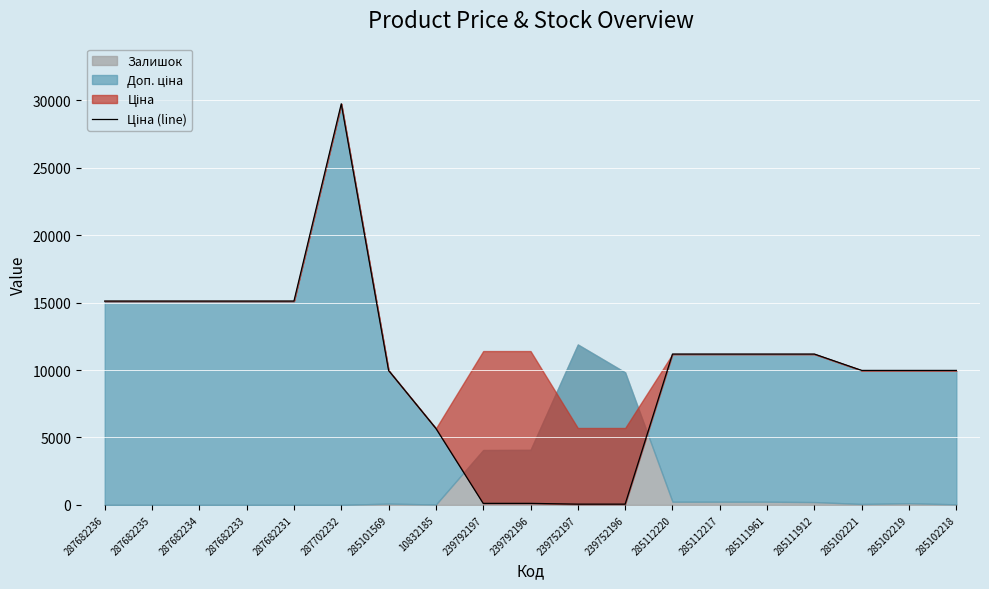

What is the change in value from 287682233 to 239792197?

-15005.9